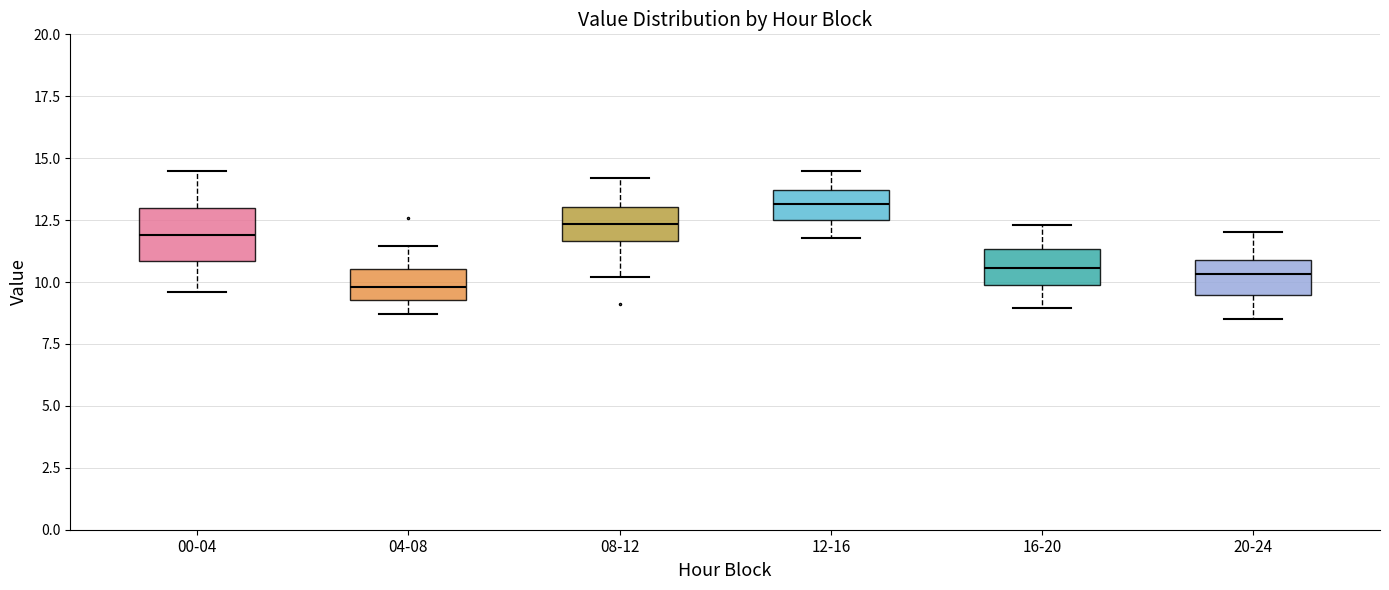

Which box has the highest median line?

12-16